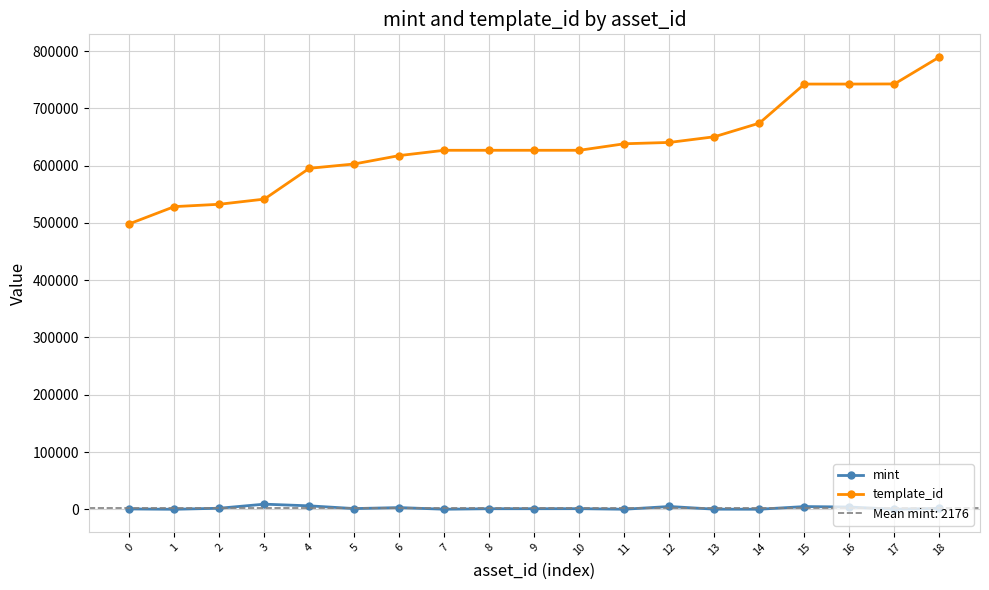

At which label does template_id first exceed 626718?

11